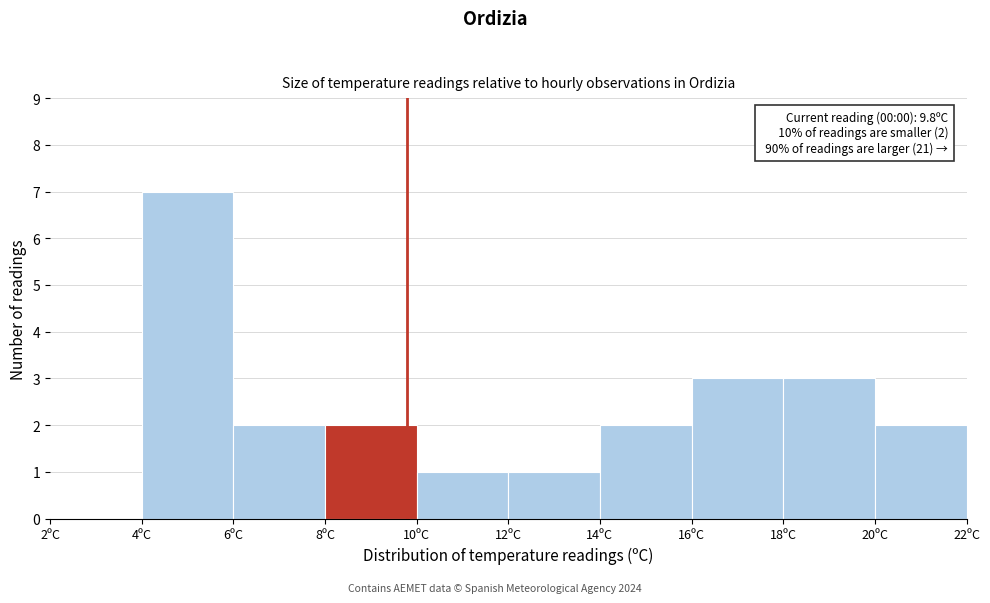

Which range on the x-axis has the tallest bar?

4 to 6